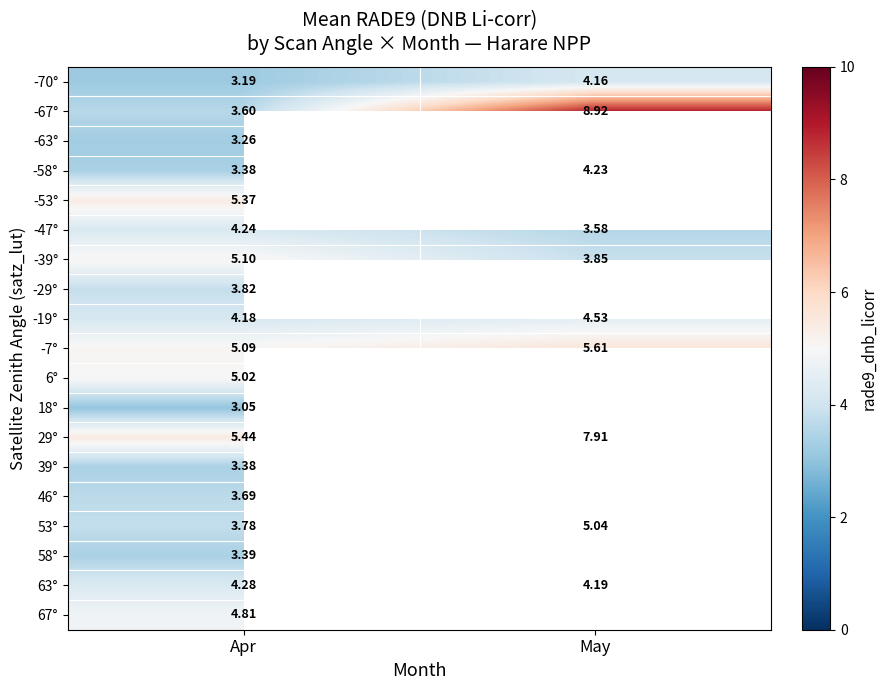

How many values in the -47° series are below 4?

1